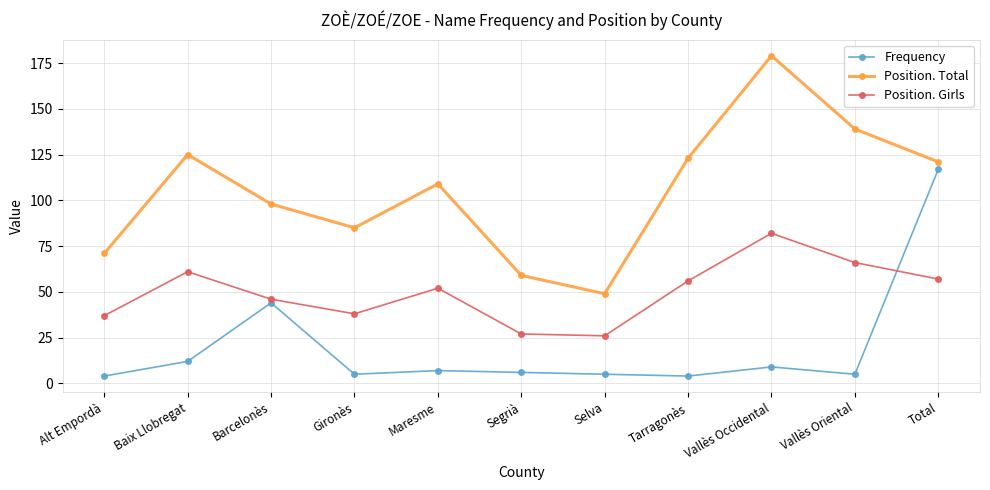

Which series has the largest range (max minus min)?

Position. Total